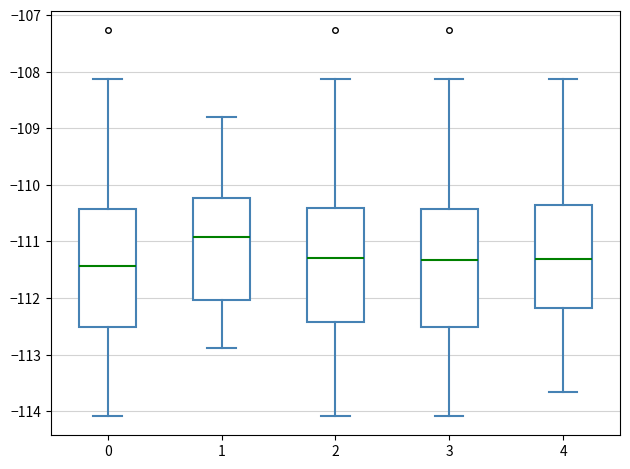

Where does the upper whisker of the box at x = 0 end on the y-axis? The values are not printed on the chart, so give them approximately, as read against the axis.

-108.1